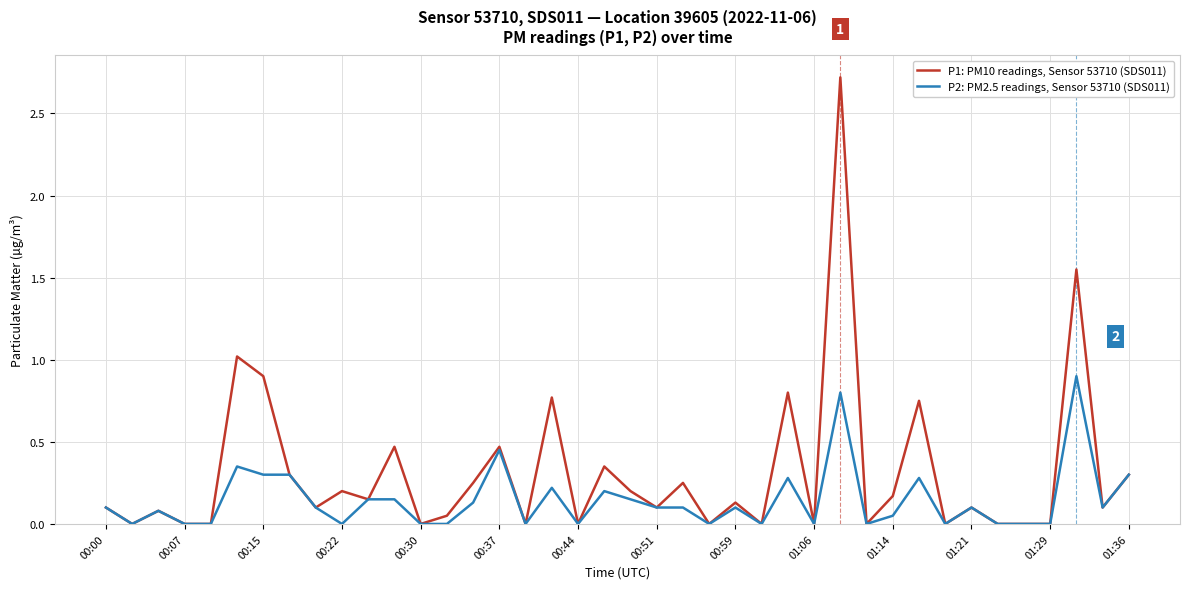

Which series has the largest total across all categories?

P1: PM10 readings, Sensor 53710 (SDS011)